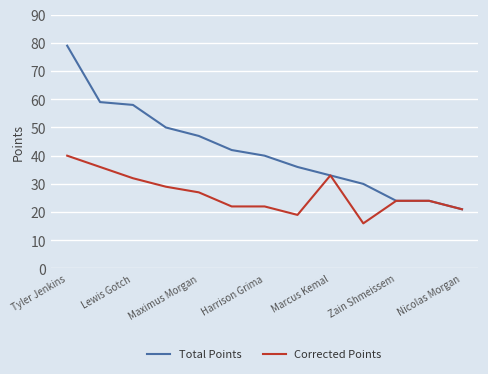

What is the smallest value displayed?

16